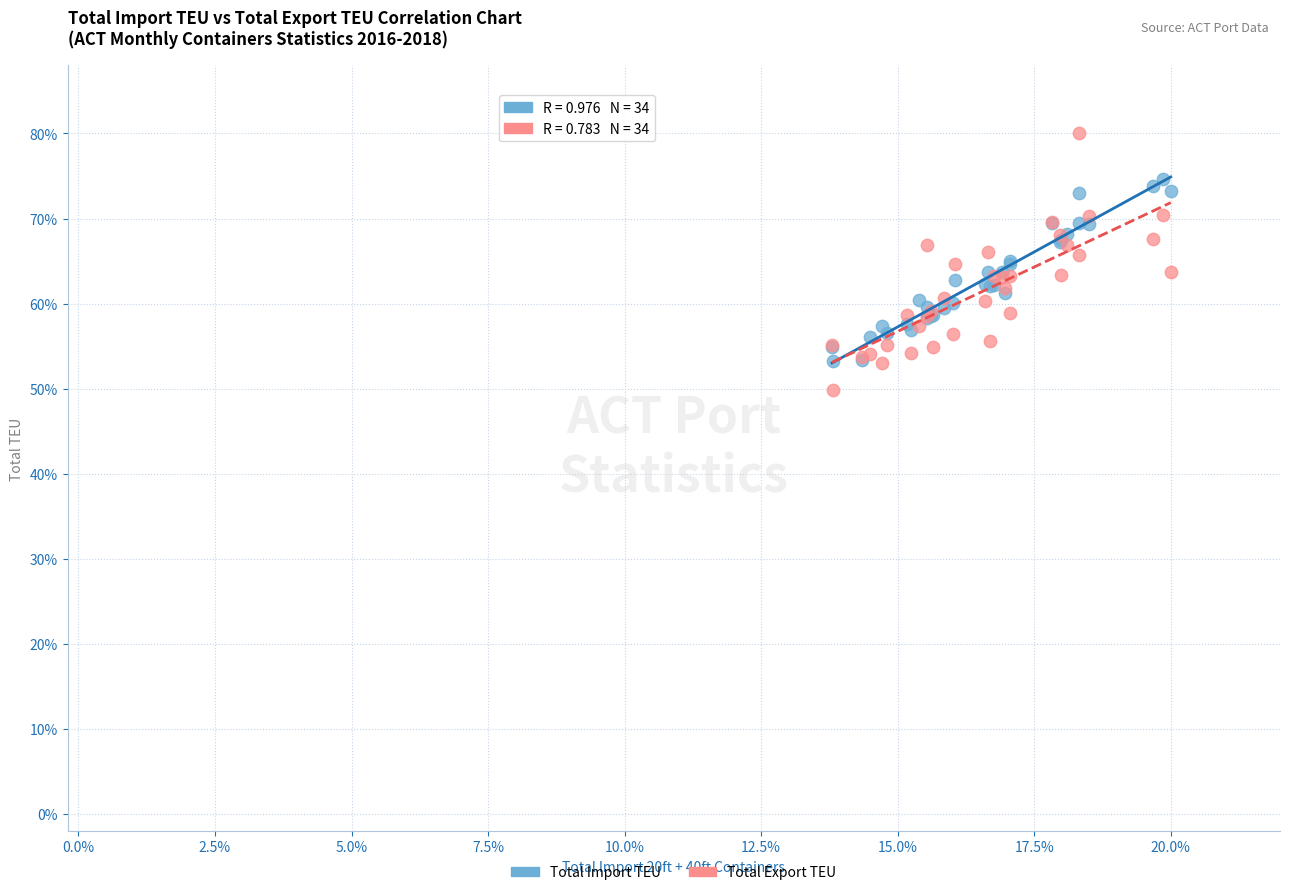

What are all the series names shown in the legend?

Total Import TEU, Total Export TEU